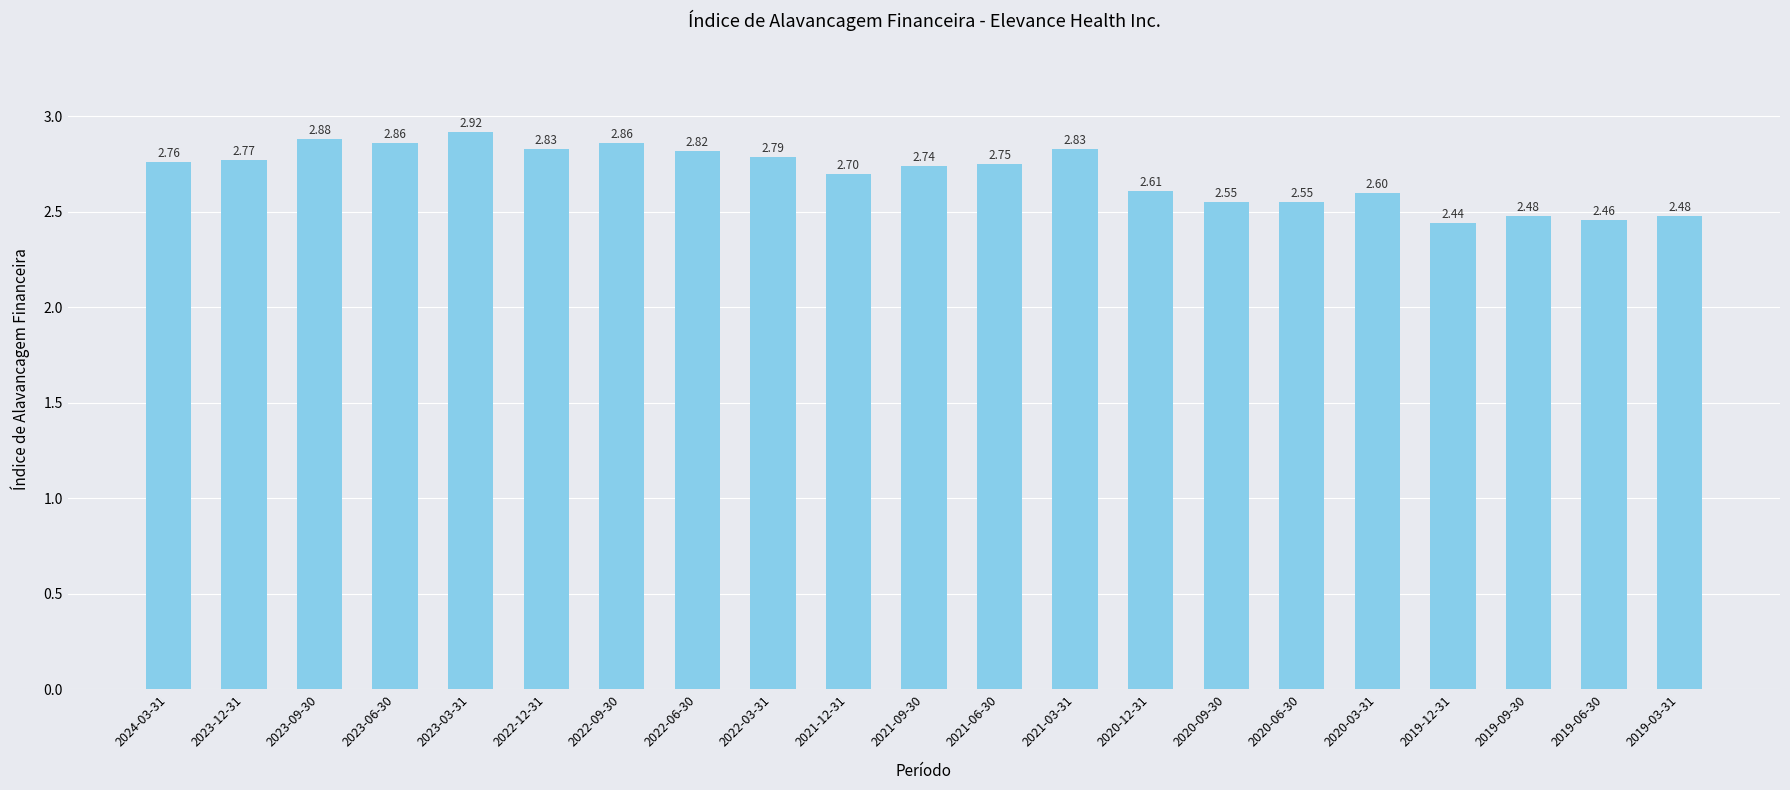

What is the difference between the values at 2023-09-30 and 2019-03-31?

0.4